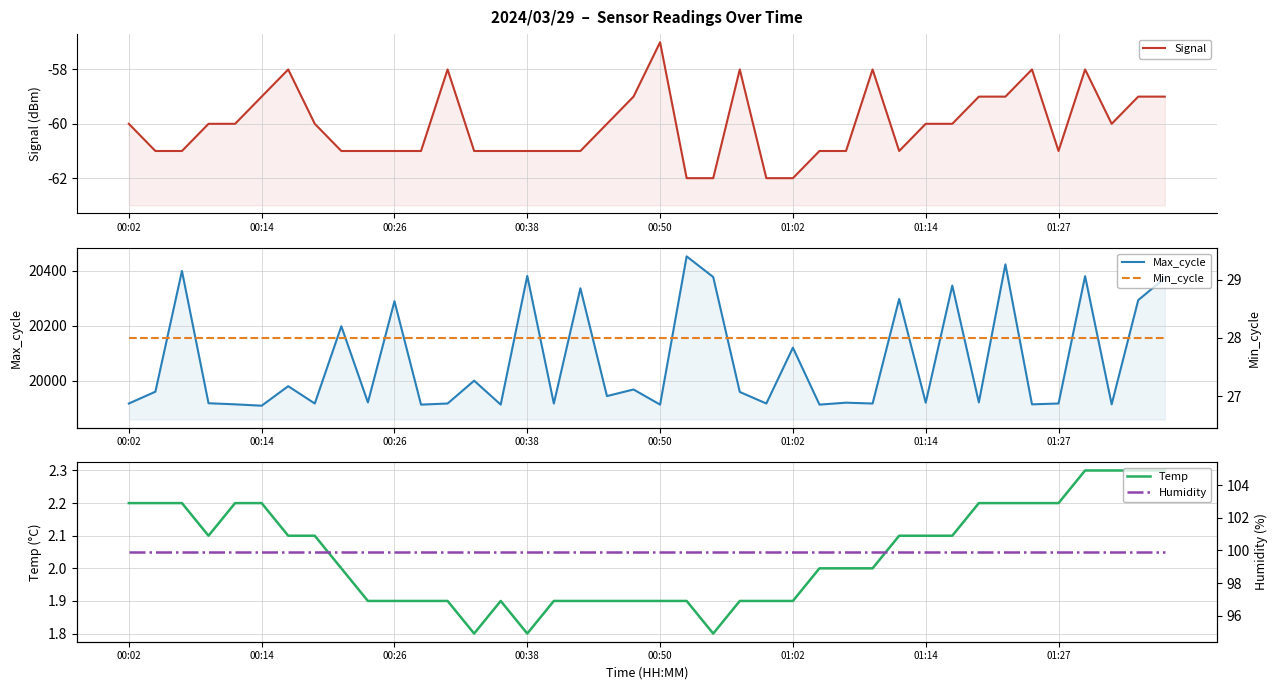

Between 12 and 00:14, which is larger?

12